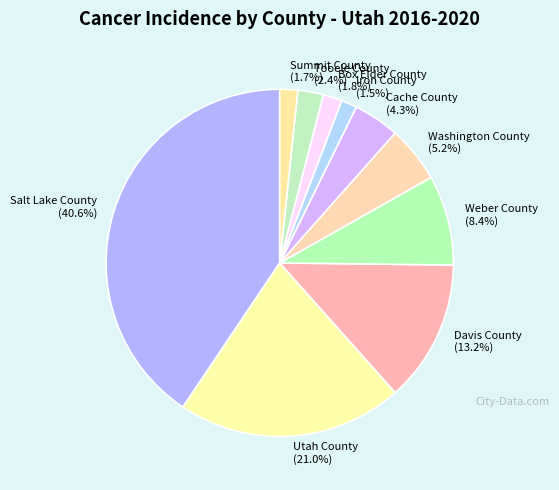

Does Utah County represent more than half of the total?

No